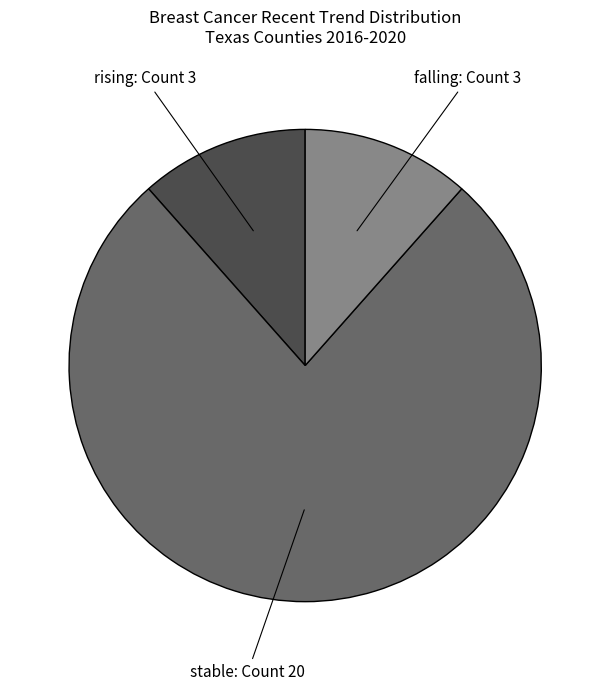

Does any single category account for the majority?

Yes